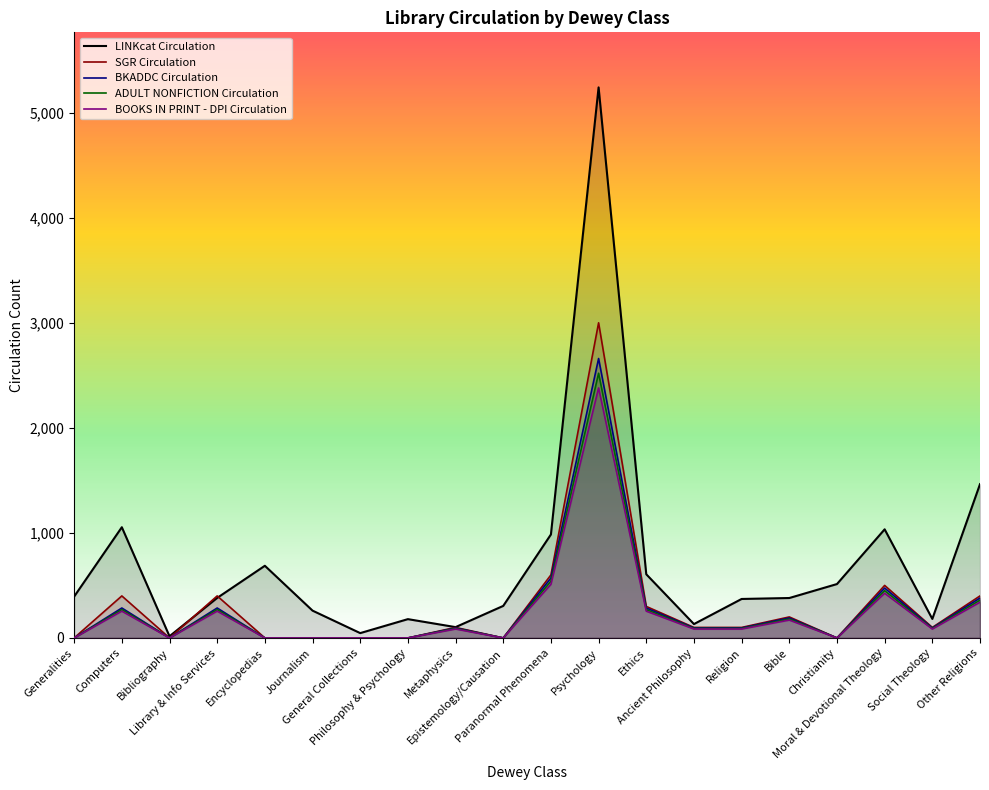

How many categories are shown in the chart?

20